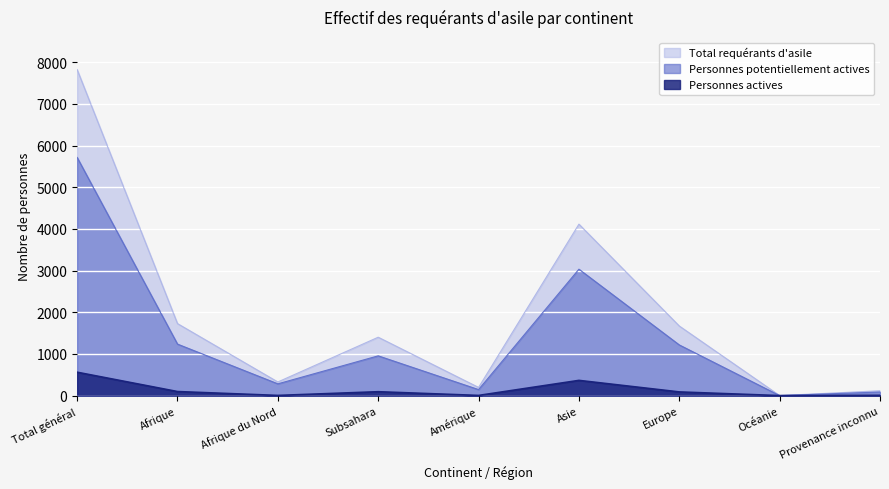

How many lines are shown in the chart?

3